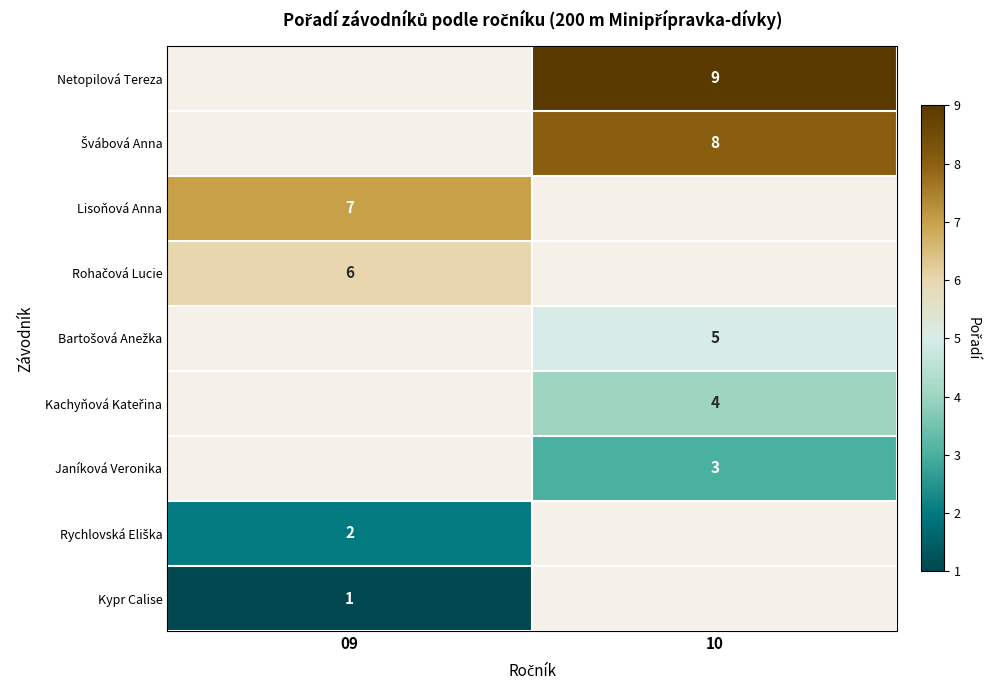

How many data points does each series have?

2